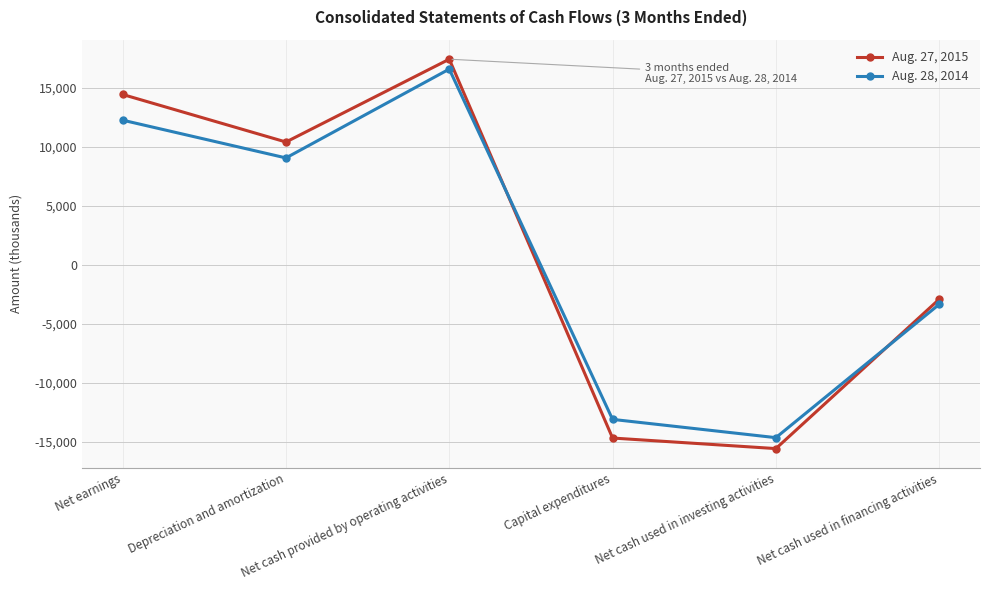

How many lines are shown in the chart?

2